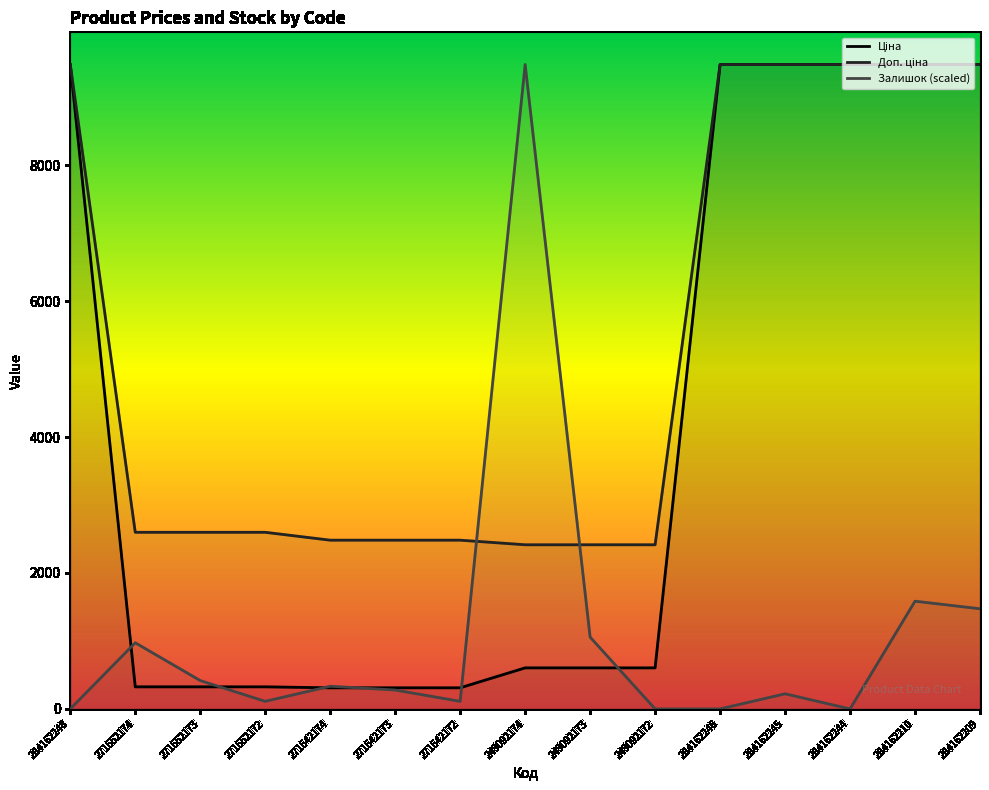

Rank the series by their average value, from highest to lowest.

Доп. ціна, Ціна, Залишок